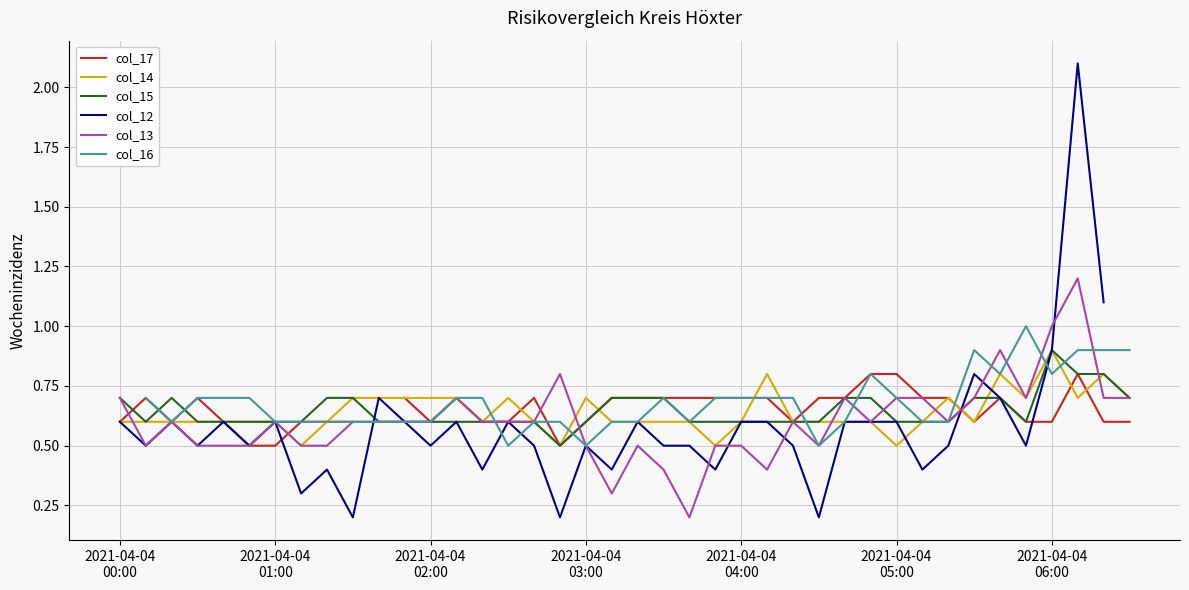

What is the greatest value displayed?

2.1